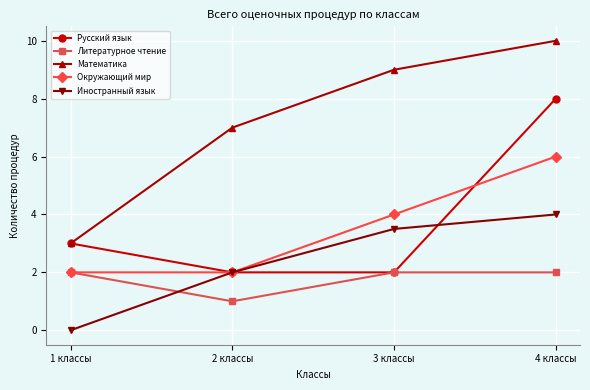

True or false: Русский язык has more than 2 points higher than both neighbors.

False